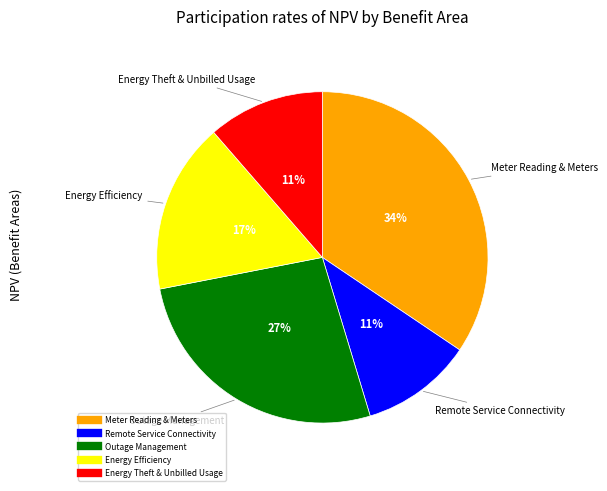

Combined, do Meter Reading & Meters and Energy Theft & Unbilled Usage account for over 50%?

No